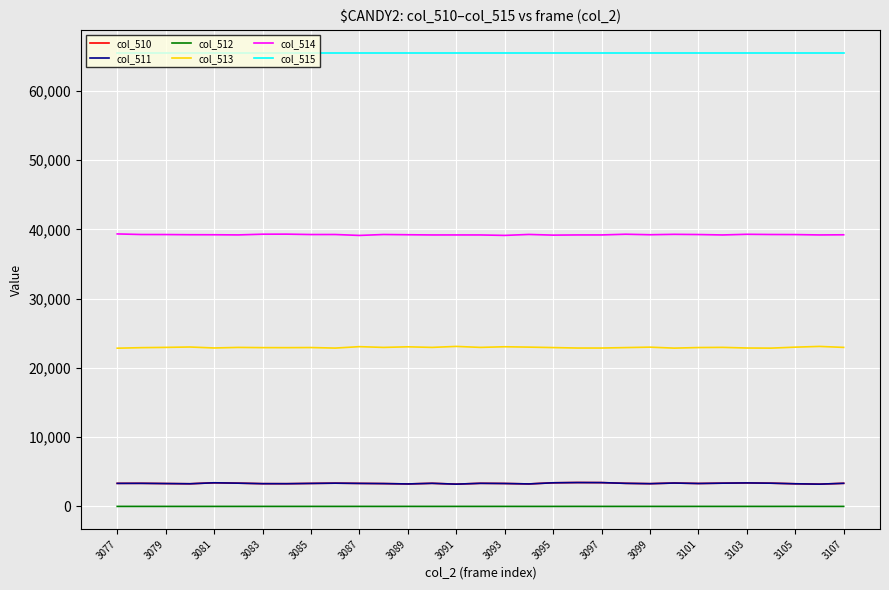

True or false: col_515 and col_510 cross at least once.

False